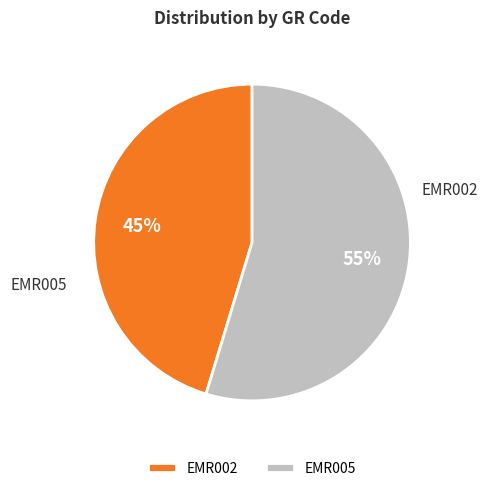

What is the smallest slice in the pie chart?

EMR002